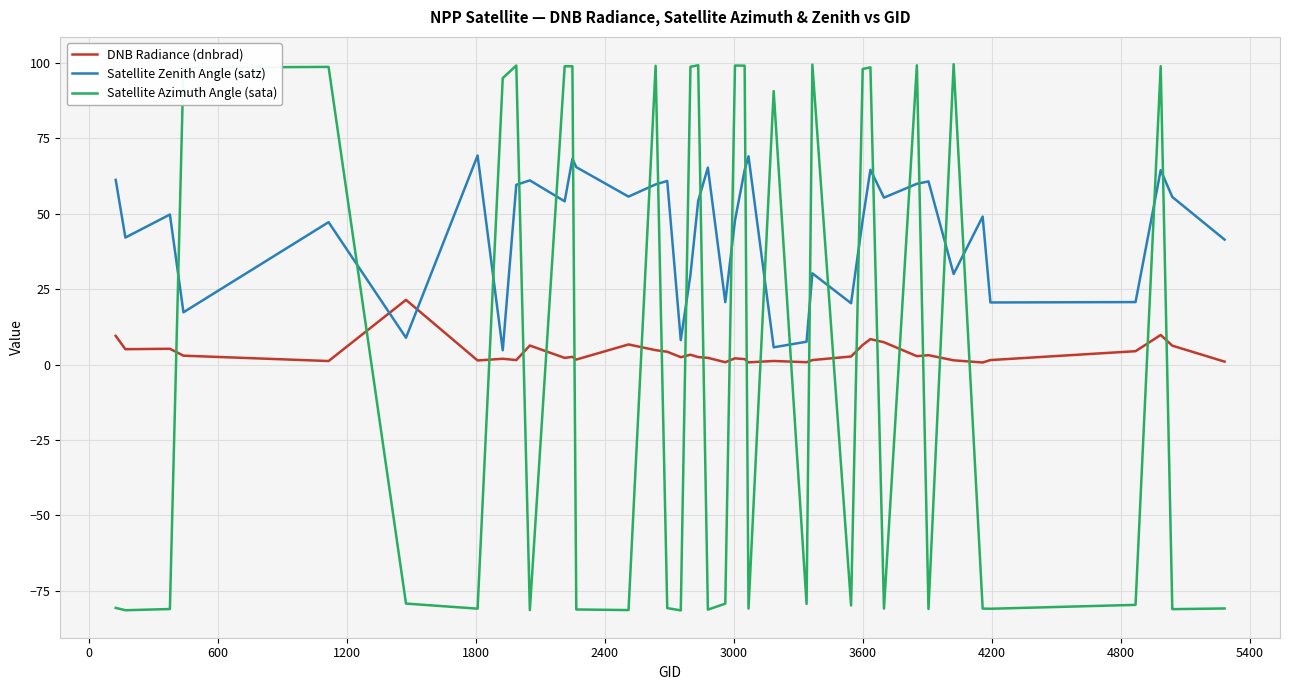

What is the minimum value for Satellite Azimuth Angle (sata)?

-81.5